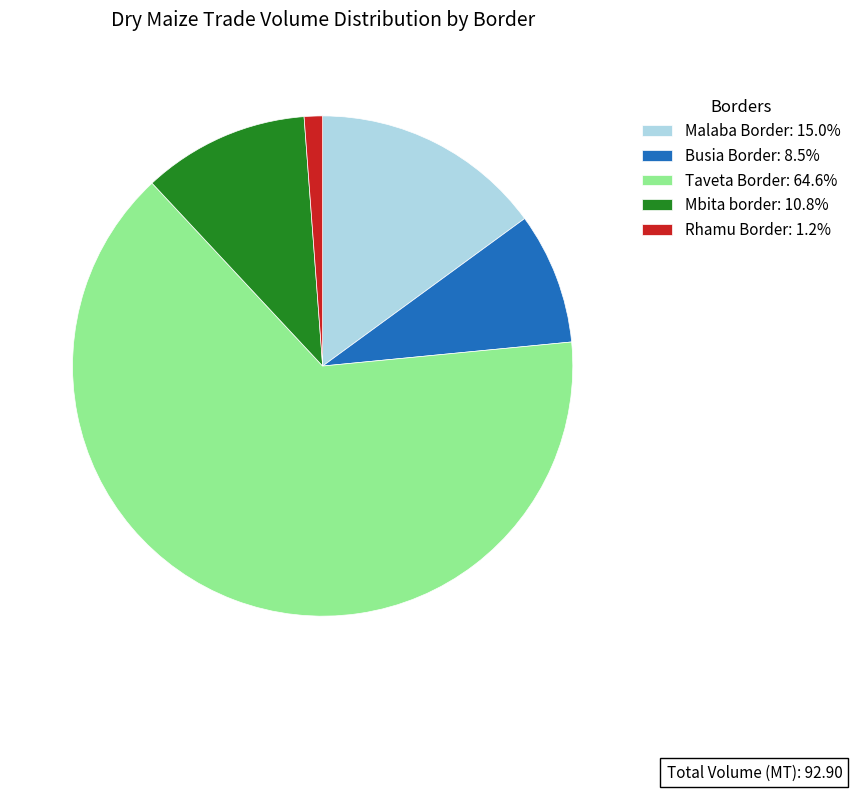

What is the ratio of the value at Busia Border: 8.5% to the value at Malaba Border: 15.0%?

0.6